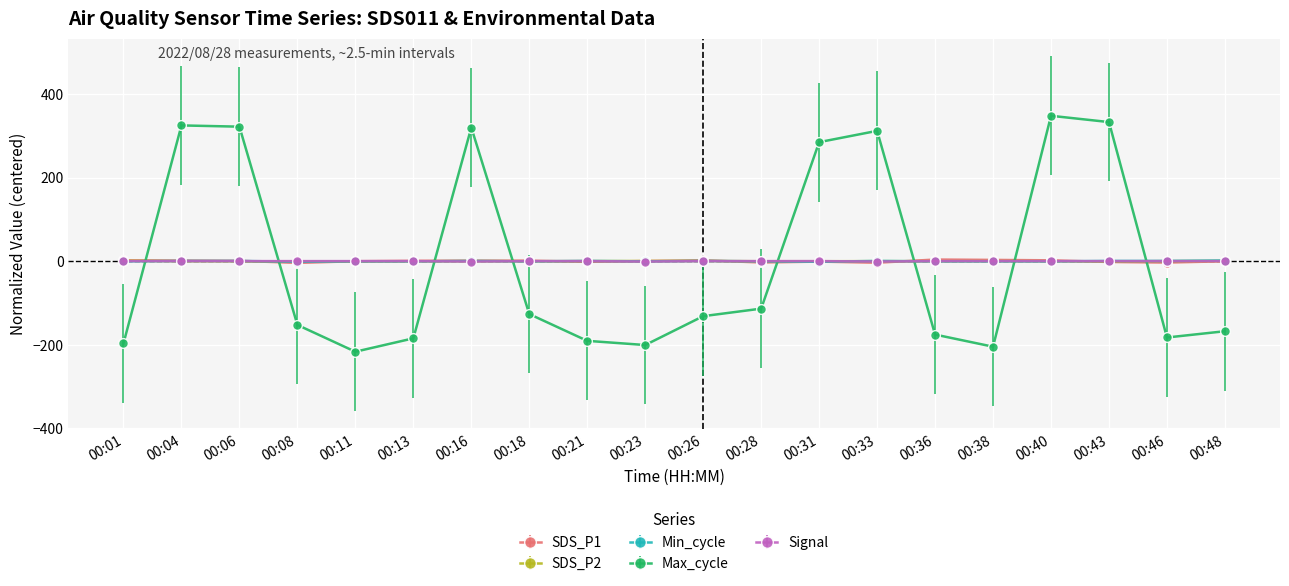

True or false: Max_cycle has a value of -113.5 at 00:28.

True